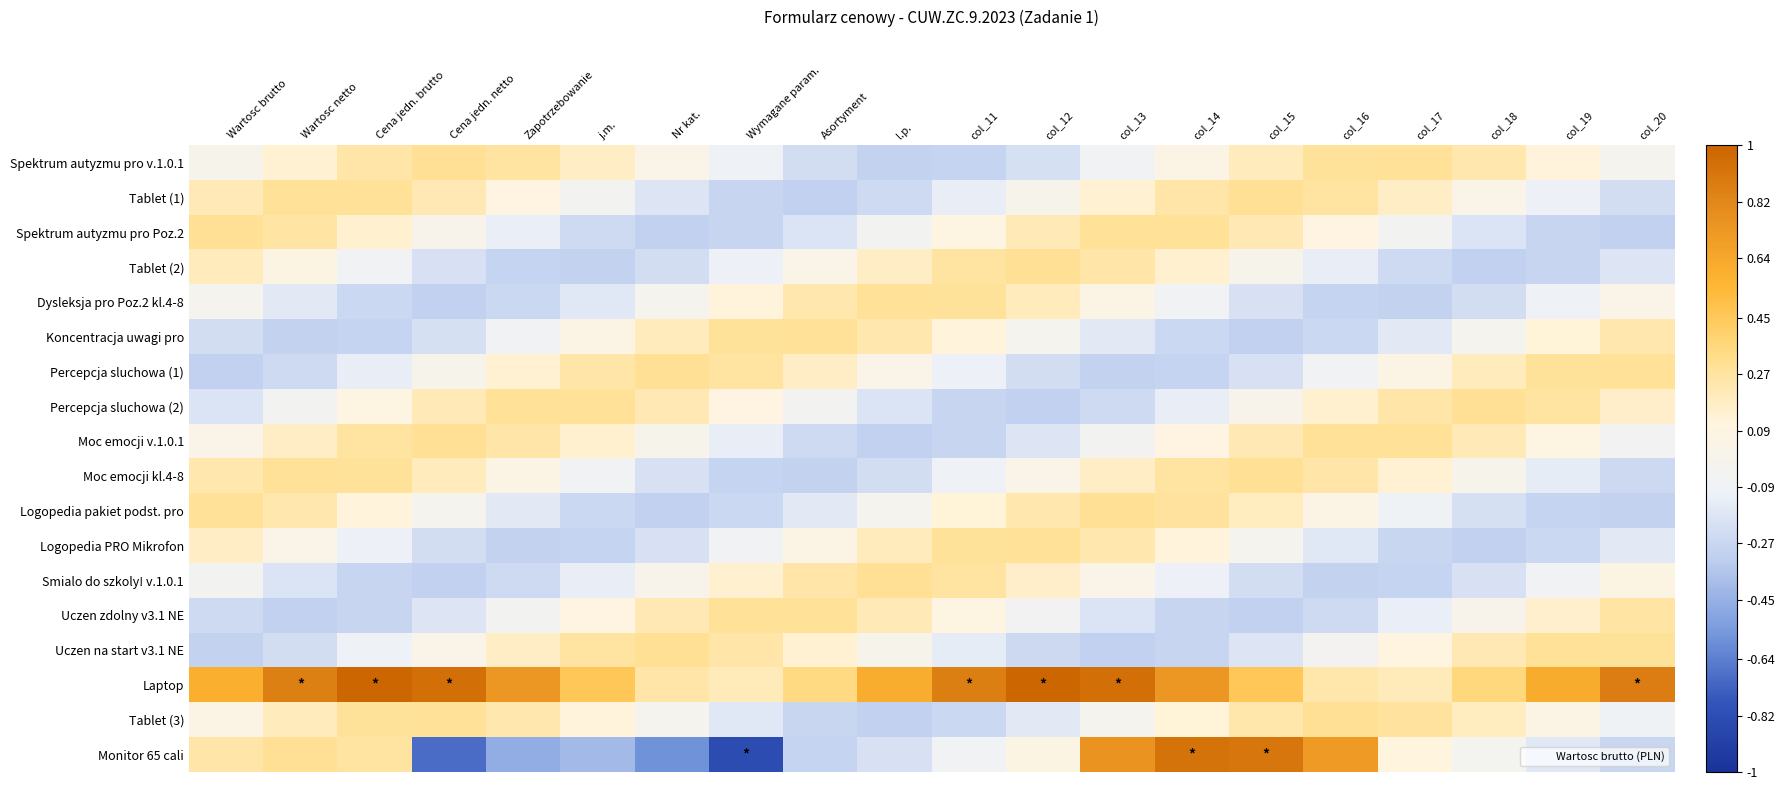

Reading left to right, what are all the values shown in this chart?

Spektrum autyzmu pro v.1.0.1: Wartosc brutto=0.0	Wartosc netto=0.1	Cena jedn. brutto=0.3	Cena jedn. netto=0.3	Zapotrzebowanie=0.3	j.m.=0.2	Nr kat.=0.0	Wymagane param.=-0.1	Asortyment=-0.2	l.p.=-0.3	col_11=-0.3	col_12=-0.2	col_13=-0.1	col_14=0.1	col_15=0.2	col_16=0.3	col_17=0.3	col_18=0.2	col_19=0.1	col_20=-0.0
Tablet (1): Wartosc brutto=0.2	Wartosc netto=0.3	Cena jedn. brutto=0.3	Cena jedn. netto=0.2	Zapotrzebowanie=0.1	j.m.=-0.0	Nr kat.=-0.2	Wymagane param.=-0.3	Asortyment=-0.3	l.p.=-0.2	col_11=-0.1	col_12=0.0	col_13=0.1	col_14=0.3	col_15=0.3	col_16=0.3	col_17=0.2	col_18=0.0	col_19=-0.1	col_20=-0.2
Spektrum autyzmu pro Poz.2: Wartosc brutto=0.3	Wartosc netto=0.3	Cena jedn. brutto=0.2	Cena jedn. netto=0.0	Zapotrzebowanie=-0.1	j.m.=-0.2	Nr kat.=-0.3	Wymagane param.=-0.3	Asortyment=-0.2	l.p.=-0.1	col_11=0.1	col_12=0.2	col_13=0.3	col_14=0.3	col_15=0.2	col_16=0.1	col_17=-0.1	col_18=-0.2	col_19=-0.3	col_20=-0.3
Tablet (2): Wartosc brutto=0.2	Wartosc netto=0.1	Cena jedn. brutto=-0.1	Cena jedn. netto=-0.2	Zapotrzebowanie=-0.3	j.m.=-0.3	Nr kat.=-0.2	Wymagane param.=-0.1	Asortyment=0.0	l.p.=0.2	col_11=0.3	col_12=0.3	col_13=0.3	col_14=0.2	col_15=0.0	col_16=-0.1	col_17=-0.2	col_18=-0.3	col_19=-0.3	col_20=-0.2
Dysleksja pro Poz.2 kl.4-8: Wartosc brutto=-0.0	Wartosc netto=-0.2	Cena jedn. brutto=-0.3	Cena jedn. netto=-0.3	Zapotrzebowanie=-0.3	j.m.=-0.2	Nr kat.=-0.0	Wymagane param.=0.1	Asortyment=0.2	l.p.=0.3	col_11=0.3	col_12=0.2	col_13=0.1	col_14=-0.1	col_15=-0.2	col_16=-0.3	col_17=-0.3	col_18=-0.2	col_19=-0.1	col_20=0.0
Koncentracja uwagi pro: Wartosc brutto=-0.2	Wartosc netto=-0.3	Cena jedn. brutto=-0.3	Cena jedn. netto=-0.2	Zapotrzebowanie=-0.1	j.m.=0.1	Nr kat.=0.2	Wymagane param.=0.3	Asortyment=0.3	l.p.=0.2	col_11=0.1	col_12=-0.0	col_13=-0.2	col_14=-0.3	col_15=-0.3	col_16=-0.3	col_17=-0.2	col_18=-0.0	col_19=0.1	col_20=0.2
Percepcja sluchowa (1): Wartosc brutto=-0.3	Wartosc netto=-0.2	Cena jedn. brutto=-0.1	Cena jedn. netto=0.0	Zapotrzebowanie=0.1	j.m.=0.3	Nr kat.=0.3	Wymagane param.=0.3	Asortyment=0.2	l.p.=0.0	col_11=-0.1	col_12=-0.2	col_13=-0.3	col_14=-0.3	col_15=-0.2	col_16=-0.1	col_17=0.1	col_18=0.2	col_19=0.3	col_20=0.3
Percepcja sluchowa (2): Wartosc brutto=-0.2	Wartosc netto=-0.1	Cena jedn. brutto=0.1	Cena jedn. netto=0.2	Zapotrzebowanie=0.3	j.m.=0.3	Nr kat.=0.2	Wymagane param.=0.1	Asortyment=-0.1	l.p.=-0.2	col_11=-0.3	col_12=-0.3	col_13=-0.2	col_14=-0.1	col_15=0.0	col_16=0.2	col_17=0.3	col_18=0.3	col_19=0.3	col_20=0.2
Moc emocji v.1.0.1: Wartosc brutto=0.0	Wartosc netto=0.2	Cena jedn. brutto=0.3	Cena jedn. netto=0.3	Zapotrzebowanie=0.3	j.m.=0.2	Nr kat.=0.0	Wymagane param.=-0.1	Asortyment=-0.2	l.p.=-0.3	col_11=-0.3	col_12=-0.2	col_13=-0.0	col_14=0.1	col_15=0.2	col_16=0.3	col_17=0.3	col_18=0.2	col_19=0.1	col_20=-0.1
Moc emocji kl.4-8: Wartosc brutto=0.2	Wartosc netto=0.3	Cena jedn. brutto=0.3	Cena jedn. netto=0.2	Zapotrzebowanie=0.1	j.m.=-0.1	Nr kat.=-0.2	Wymagane param.=-0.3	Asortyment=-0.3	l.p.=-0.2	col_11=-0.1	col_12=0.0	col_13=0.2	col_14=0.3	col_15=0.3	col_16=0.3	col_17=0.1	col_18=0.0	col_19=-0.1	col_20=-0.3
Logopedia pakiet podst. pro: Wartosc brutto=0.3	Wartosc netto=0.2	Cena jedn. brutto=0.1	Cena jedn. netto=-0.0	Zapotrzebowanie=-0.2	j.m.=-0.3	Nr kat.=-0.3	Wymagane param.=-0.3	Asortyment=-0.2	l.p.=-0.0	col_11=0.1	col_12=0.2	col_13=0.3	col_14=0.3	col_15=0.2	col_16=0.1	col_17=-0.1	col_18=-0.2	col_19=-0.3	col_20=-0.3
Logopedia PRO Mikrofon: Wartosc brutto=0.2	Wartosc netto=0.0	Cena jedn. brutto=-0.1	Cena jedn. netto=-0.2	Zapotrzebowanie=-0.3	j.m.=-0.3	Nr kat.=-0.2	Wymagane param.=-0.1	Asortyment=0.1	l.p.=0.2	col_11=0.3	col_12=0.3	col_13=0.2	col_14=0.1	col_15=-0.0	col_16=-0.2	col_17=-0.3	col_18=-0.3	col_19=-0.3	col_20=-0.2
Smialo do szkoly! v.1.0.1: Wartosc brutto=-0.1	Wartosc netto=-0.2	Cena jedn. brutto=-0.3	Cena jedn. netto=-0.3	Zapotrzebowanie=-0.2	j.m.=-0.1	Nr kat.=0.0	Wymagane param.=0.2	Asortyment=0.3	l.p.=0.3	col_11=0.3	col_12=0.2	col_13=0.0	col_14=-0.1	col_15=-0.2	col_16=-0.3	col_17=-0.3	col_18=-0.2	col_19=-0.1	col_20=0.1
Uczen zdolny v3.1 NE: Wartosc brutto=-0.2	Wartosc netto=-0.3	Cena jedn. brutto=-0.3	Cena jedn. netto=-0.2	Zapotrzebowanie=-0.0	j.m.=0.1	Nr kat.=0.2	Wymagane param.=0.3	Asortyment=0.3	l.p.=0.2	col_11=0.1	col_12=-0.1	col_13=-0.2	col_14=-0.3	col_15=-0.3	col_16=-0.2	col_17=-0.1	col_18=0.0	col_19=0.2	col_20=0.3
Uczen na start v3.1 NE: Wartosc brutto=-0.3	Wartosc netto=-0.2	Cena jedn. brutto=-0.1	Cena jedn. netto=0.0	Zapotrzebowanie=0.2	j.m.=0.3	Nr kat.=0.3	Wymagane param.=0.3	Asortyment=0.1	l.p.=0.0	col_11=-0.1	col_12=-0.3	col_13=-0.3	col_14=-0.3	col_15=-0.2	col_16=-0.0	col_17=0.1	col_18=0.2	col_19=0.3	col_20=0.3
Laptop: Wartosc brutto=0.6	Wartosc netto=0.9	Cena jedn. brutto=1.0	Cena jedn. netto=0.9	Zapotrzebowanie=0.7	j.m.=0.5	Nr kat.=0.3	Wymagane param.=0.2	Asortyment=0.3	l.p.=0.6	col_11=0.9	col_12=1.0	col_13=0.9	col_14=0.7	col_15=0.5	col_16=0.2	col_17=0.2	col_18=0.4	col_19=0.6	col_20=0.9
Tablet (3): Wartosc brutto=0.1	Wartosc netto=0.2	Cena jedn. brutto=0.3	Cena jedn. netto=0.3	Zapotrzebowanie=0.2	j.m.=0.1	Nr kat.=-0.0	Wymagane param.=-0.2	Asortyment=-0.3	l.p.=-0.3	col_11=-0.3	col_12=-0.2	col_13=-0.0	col_14=0.1	col_15=0.2	col_16=0.3	col_17=0.3	col_18=0.2	col_19=0.1	col_20=-0.1
Monitor 65 cali: Wartosc brutto=0.3	Wartosc netto=0.3	Cena jedn. brutto=0.3	Cena jedn. netto=-0.7	Zapotrzebowanie=-0.5	j.m.=-0.4	Nr kat.=-0.6	Wymagane param.=-0.8	Asortyment=-0.3	l.p.=-0.2	col_11=-0.1	col_12=0.1	col_13=0.8	col_14=0.9	col_15=0.9	col_16=0.7	col_17=0.1	col_18=-0.0	col_19=-0.2	col_20=-0.3